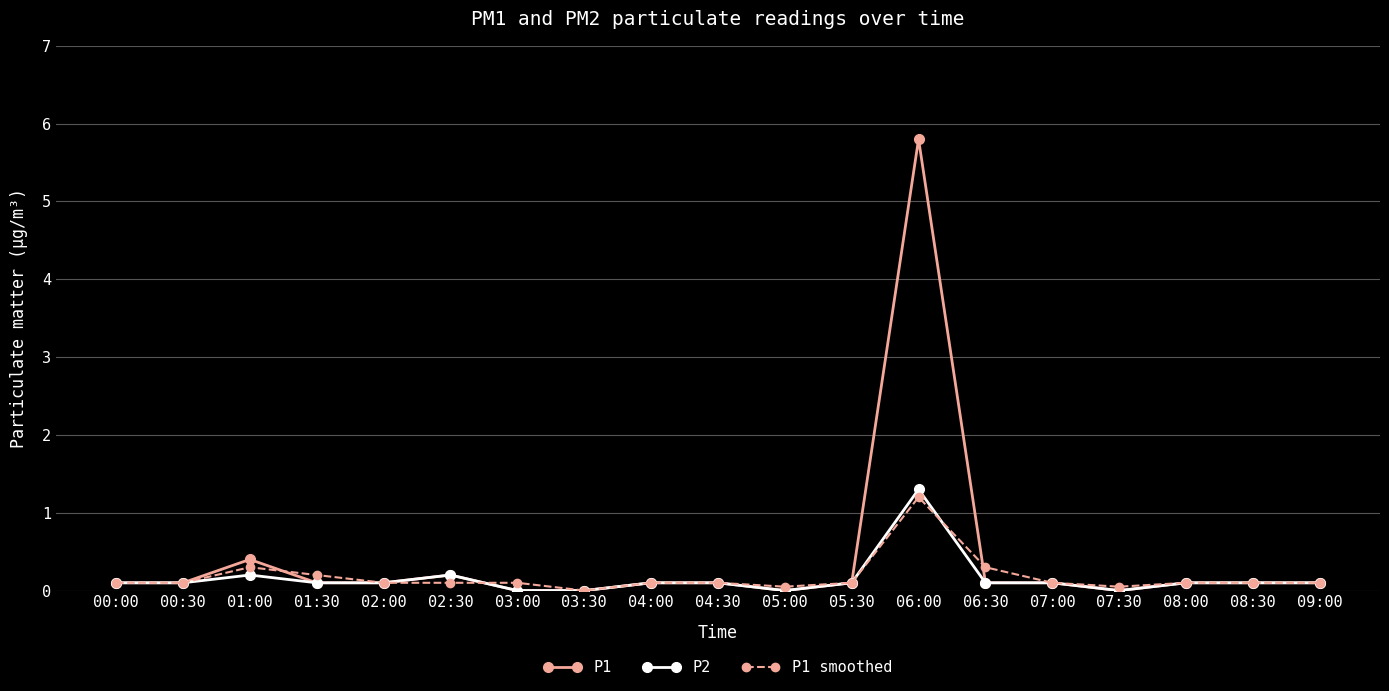

What is the label of the 10th point from the right?

04:30